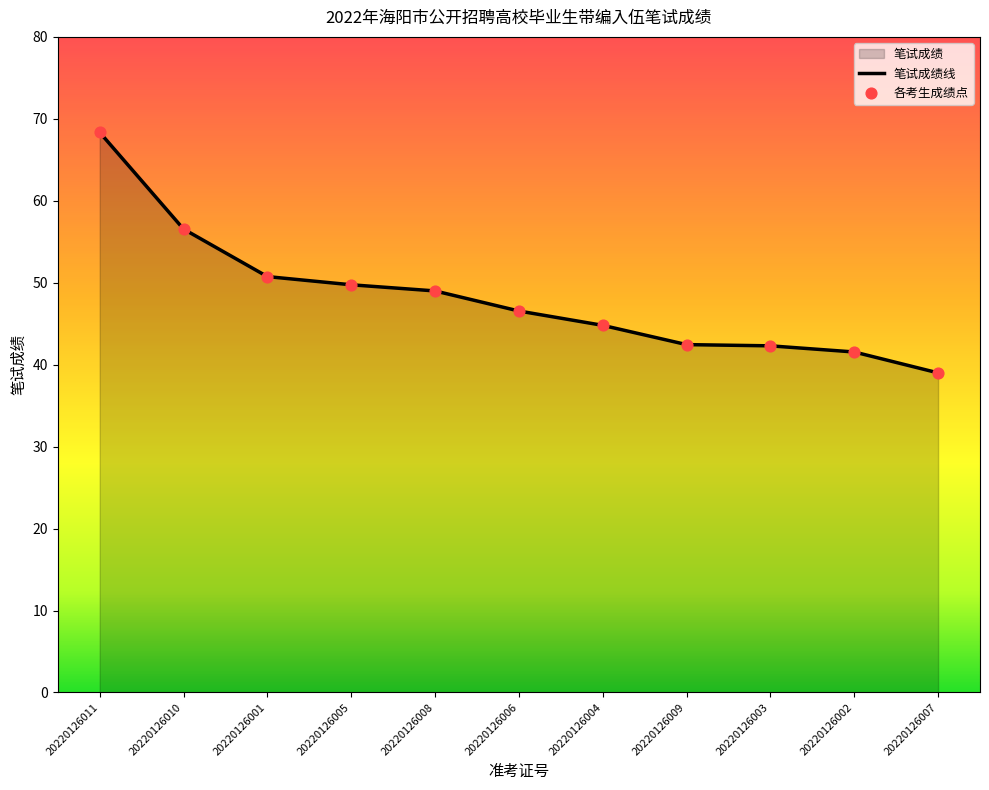

What is the ratio of the value at 20220126008 to the value at 20220126001?

1.0